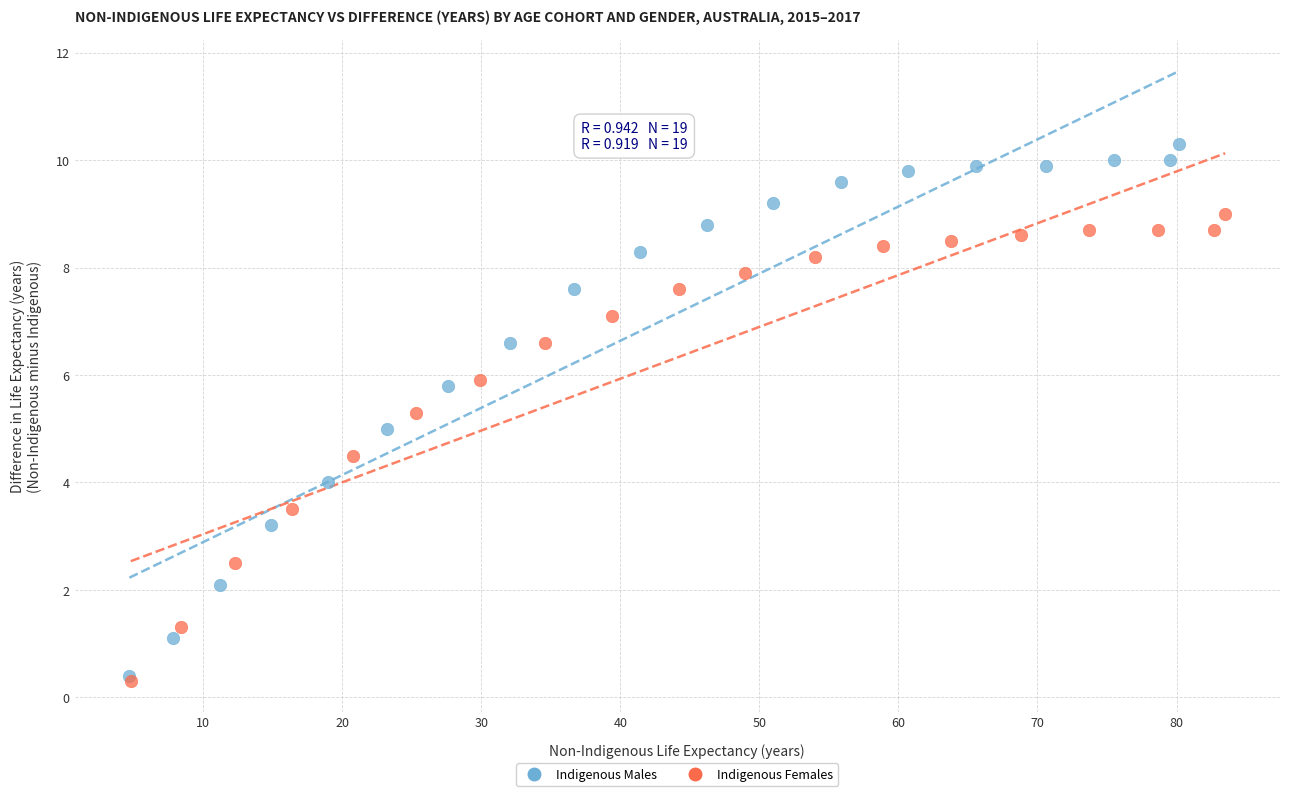

Which series reaches the minimum Y coordinate?

Indigenous Females